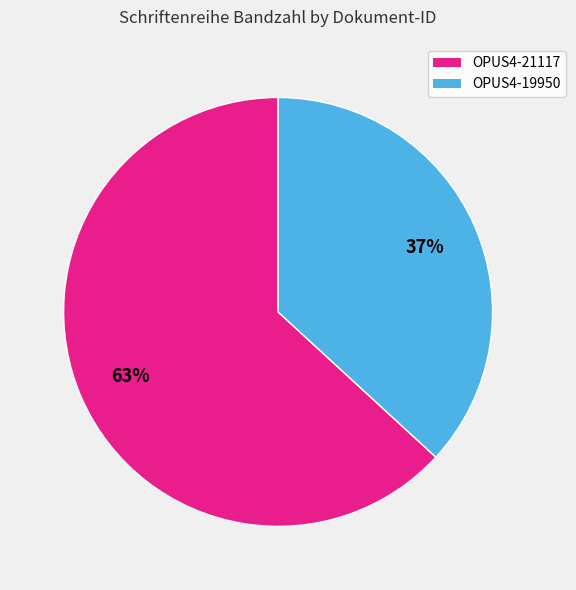

Does any single category account for the majority?

Yes